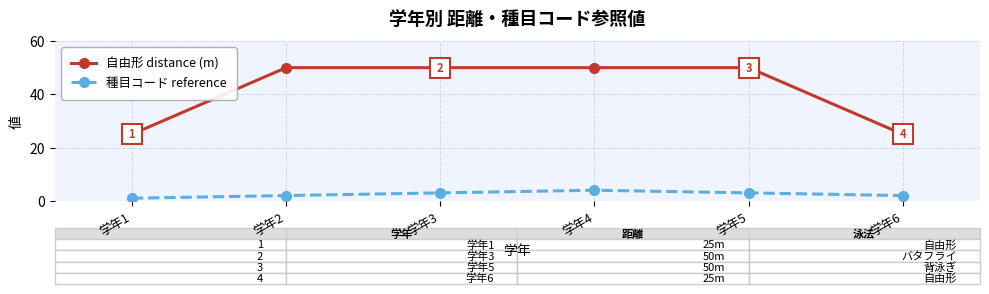

Between 学年3 and 学年6, which series saw the biggest shift?

自由形 distance (m)